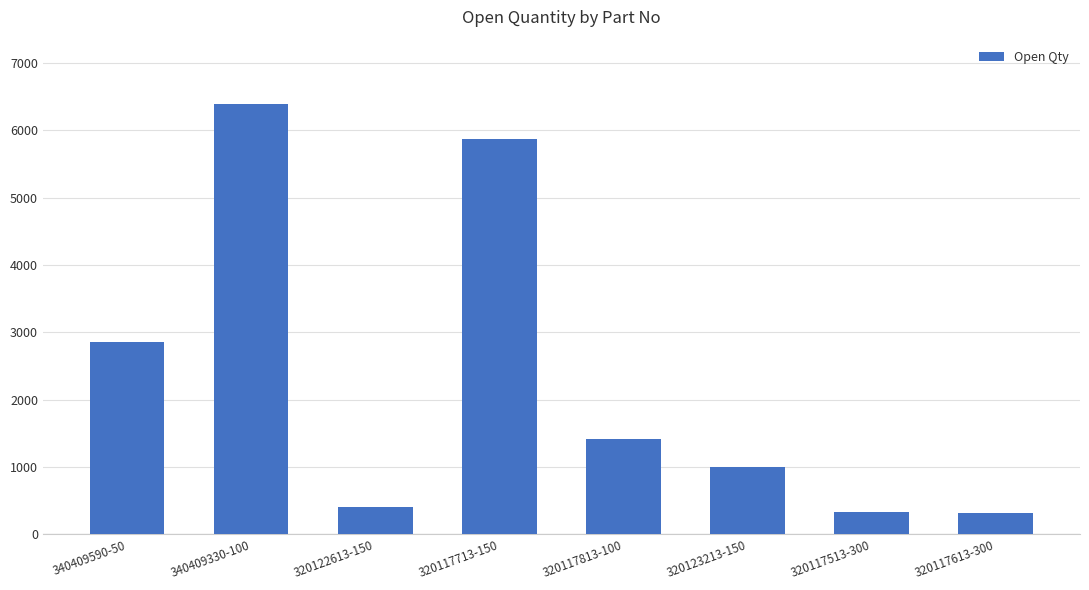

What position from the right is 320122613-150?

6